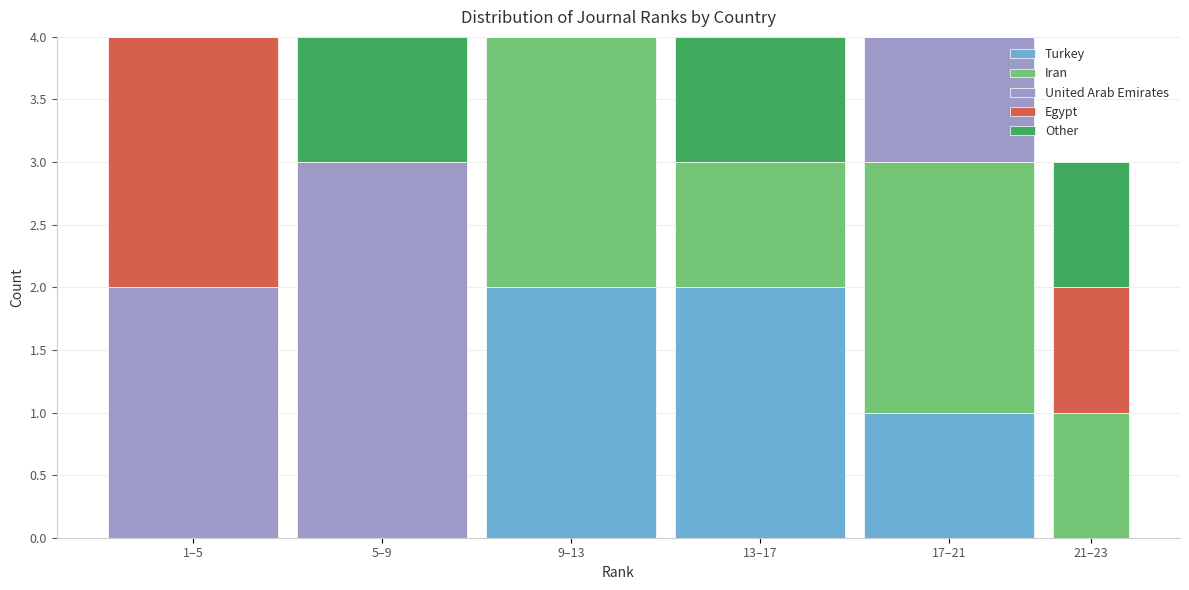

Reading left to right, list the values for the Turkey series.

1–5=0	5–9=0	9–13=2	13–17=2	17–21=1	21–23=0